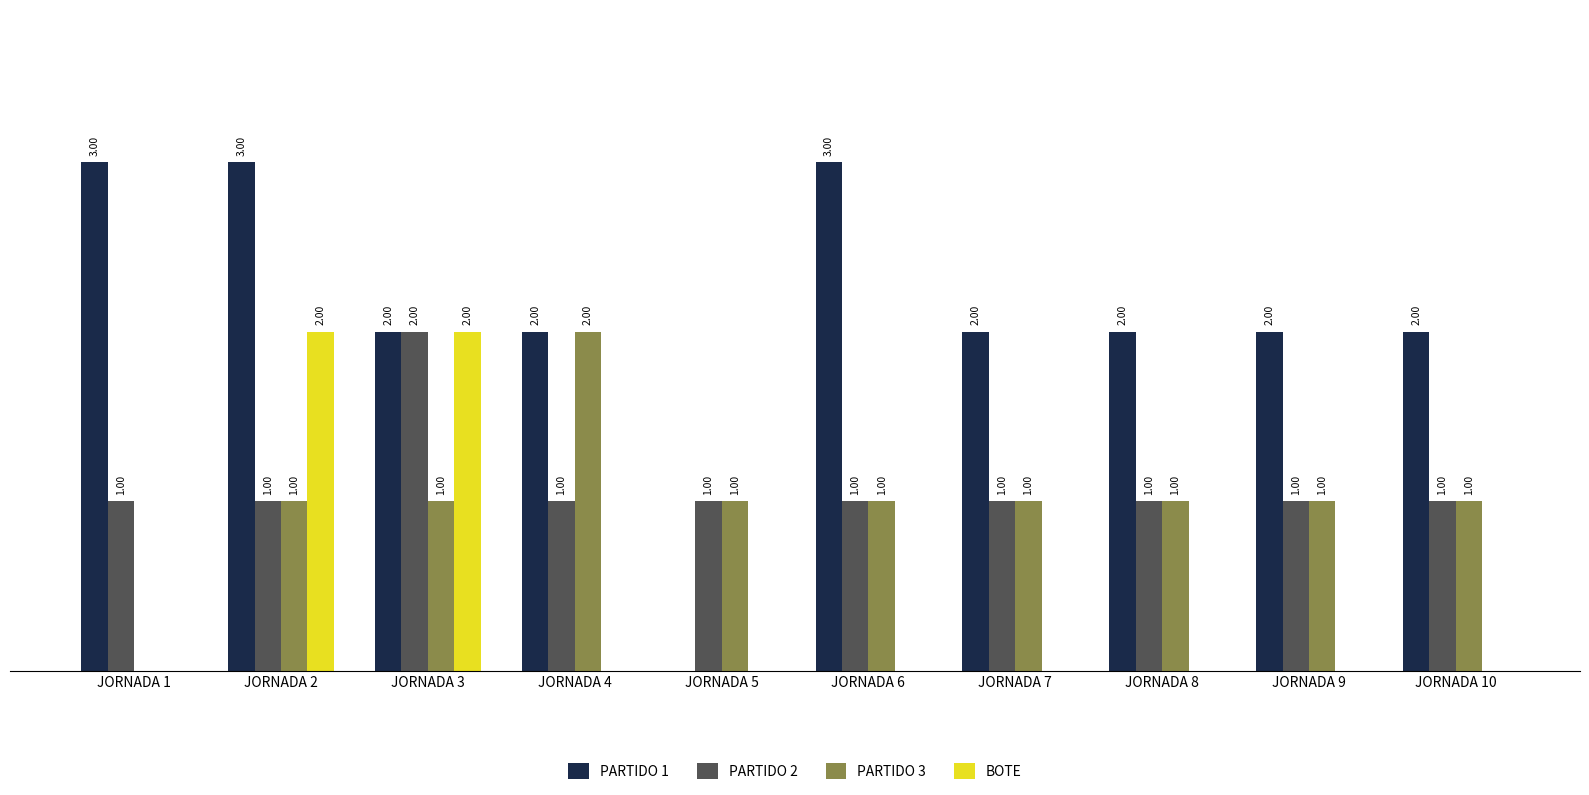

Between JORNADA 2 and JORNADA 5, which series saw the biggest shift?

PARTIDO 1